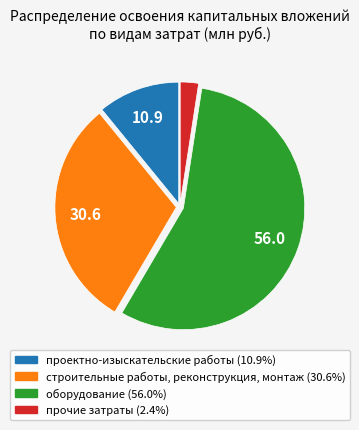

Do прочие затраты and строительные работы, реконструкция, монтаж together represent more than half of the pie?

No